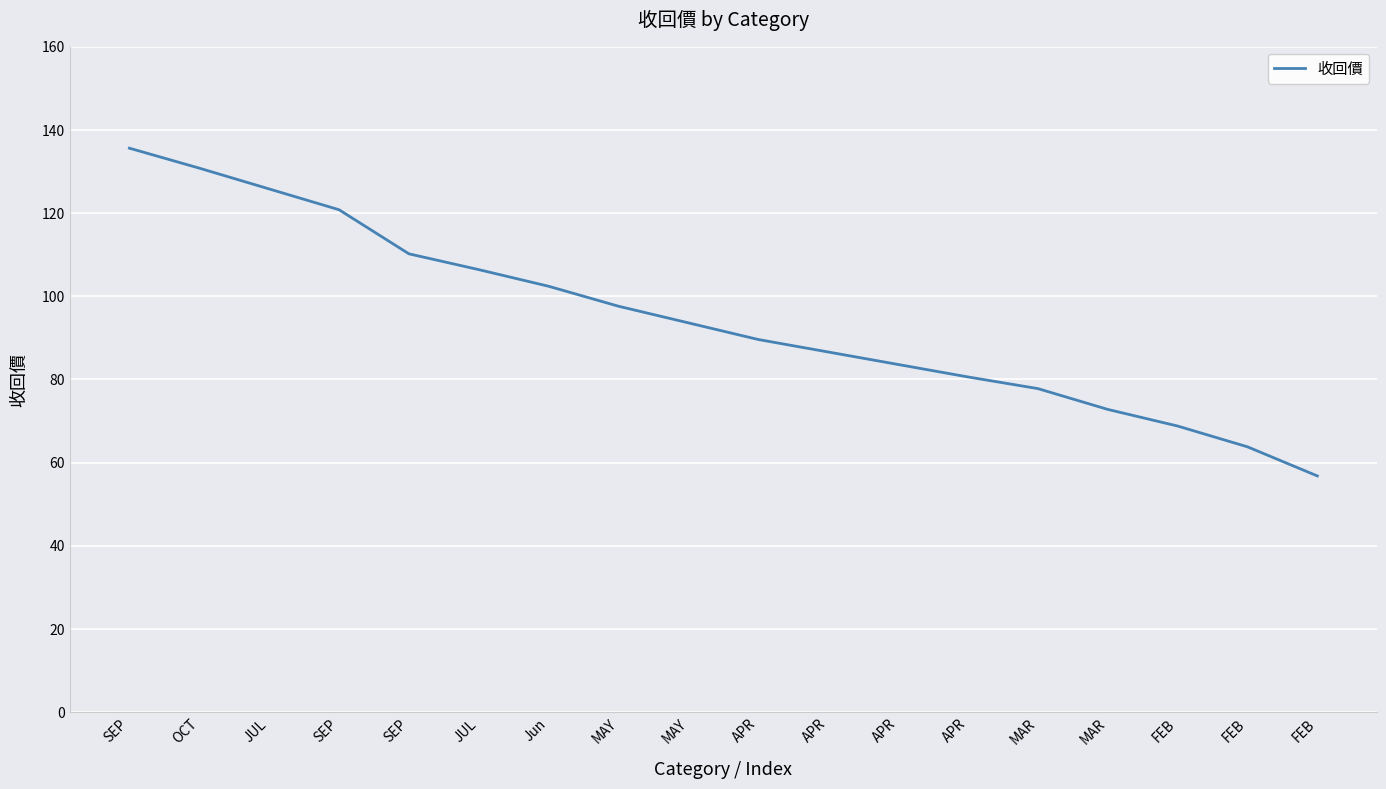

Is this an area chart (filled region under the line)?

No